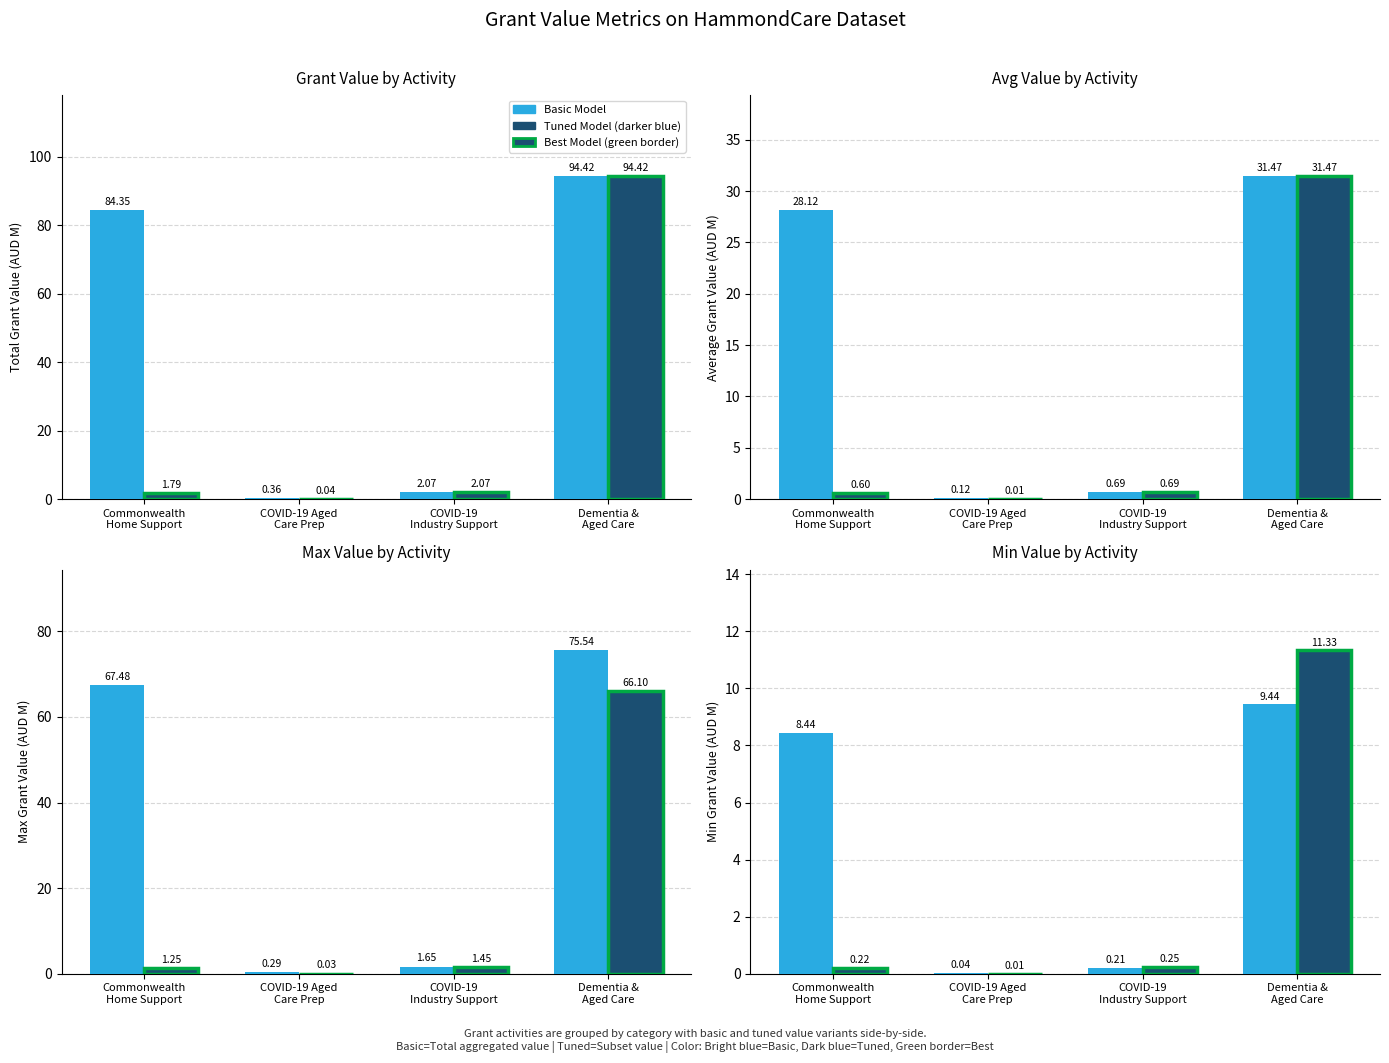

What is the approximate value of Tuned Model (darker blue) at COVID-19
Industry Support?

0.2